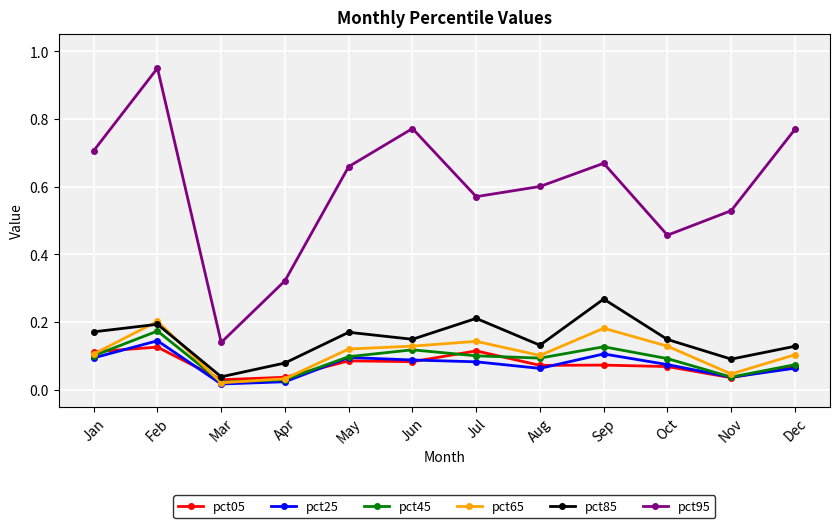

True or false: pct05 has a value of 0.1 at Jul.

True